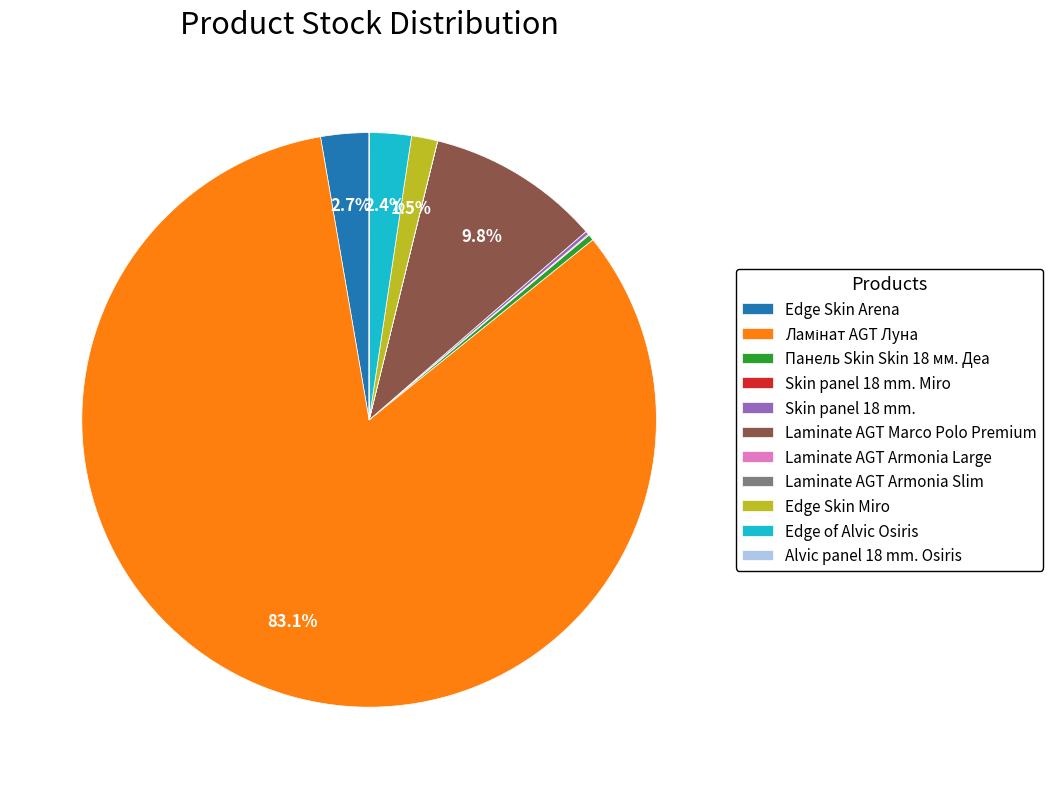

Is there any slice that represents more than half of the pie?

Yes